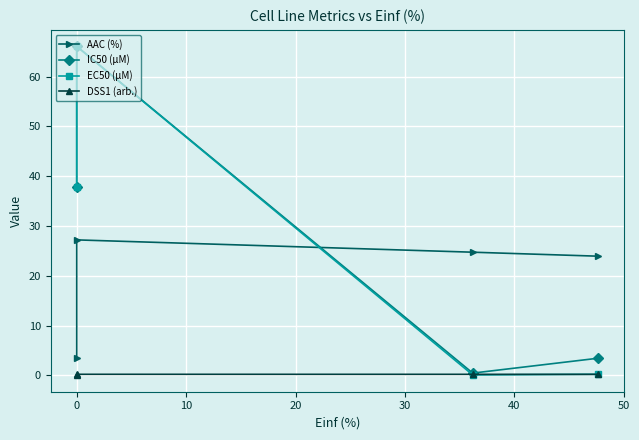

Is it true that AAC (%) equals 33.9 at 10?

False